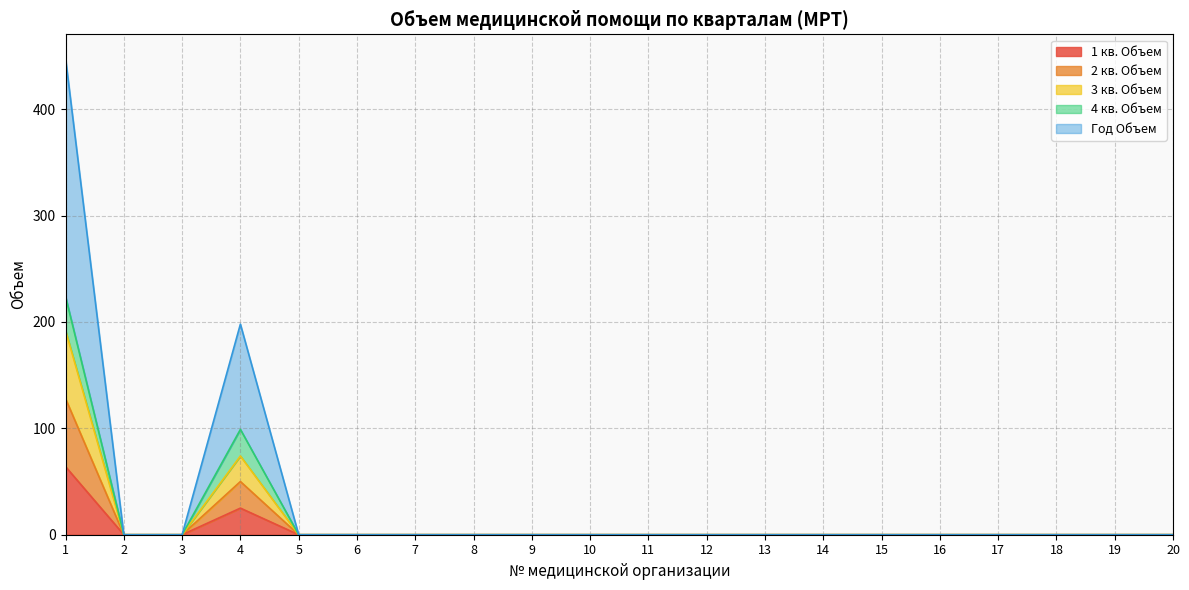

How many values in the Год Объем series exceed 0?

2